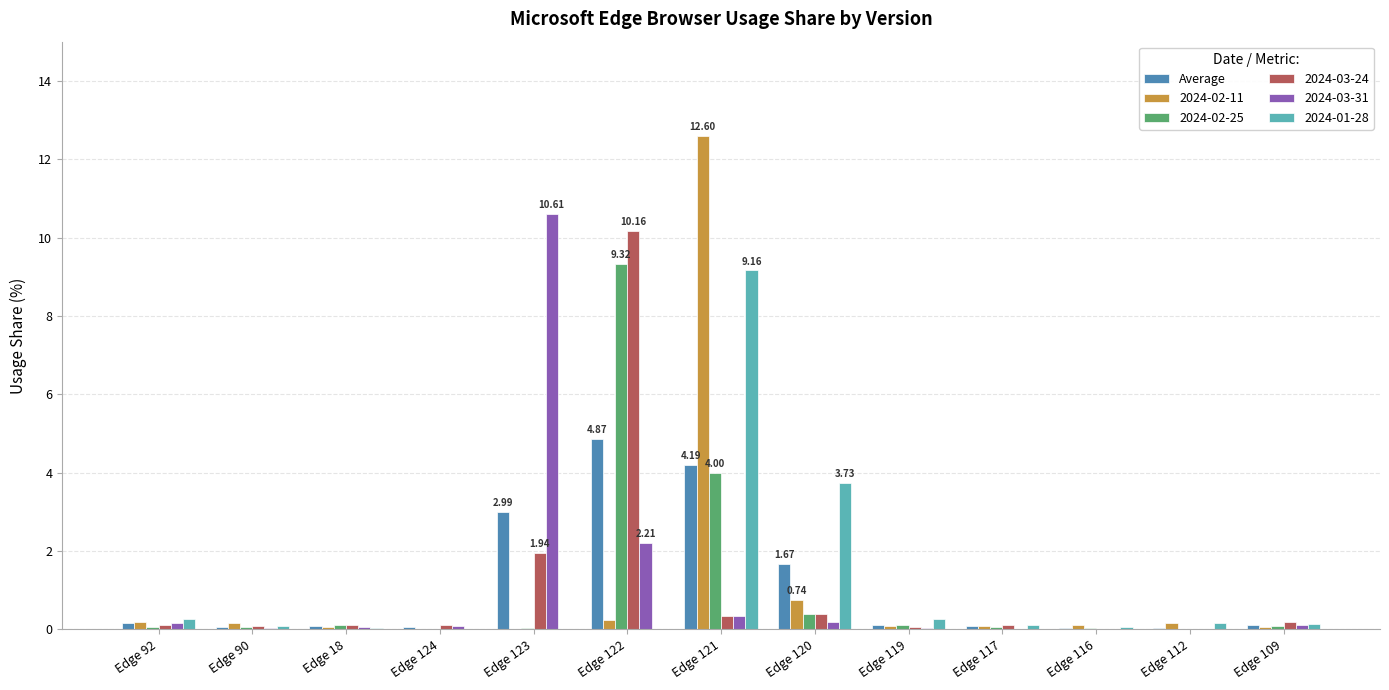

At which category is the sum across all series the highest?

Edge 121